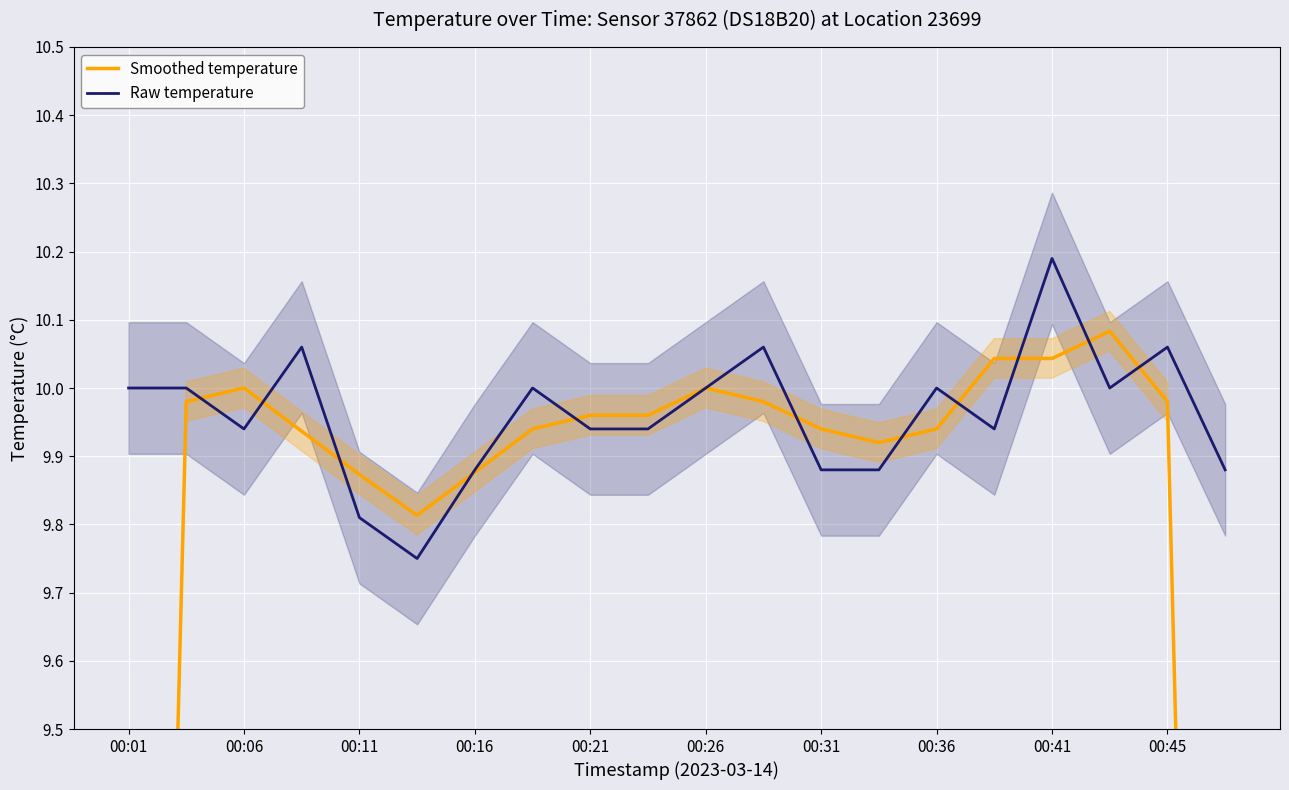

Is it true that Raw temperature equals 10.0 at 00:01?

True